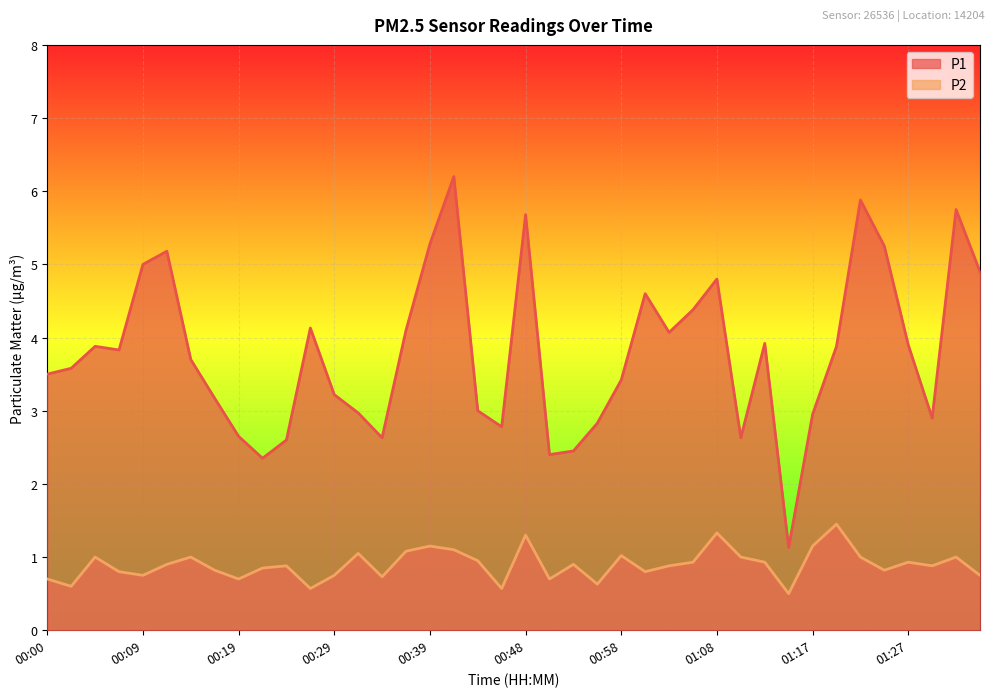

Does the chart display data point markers on the line(s)?

No